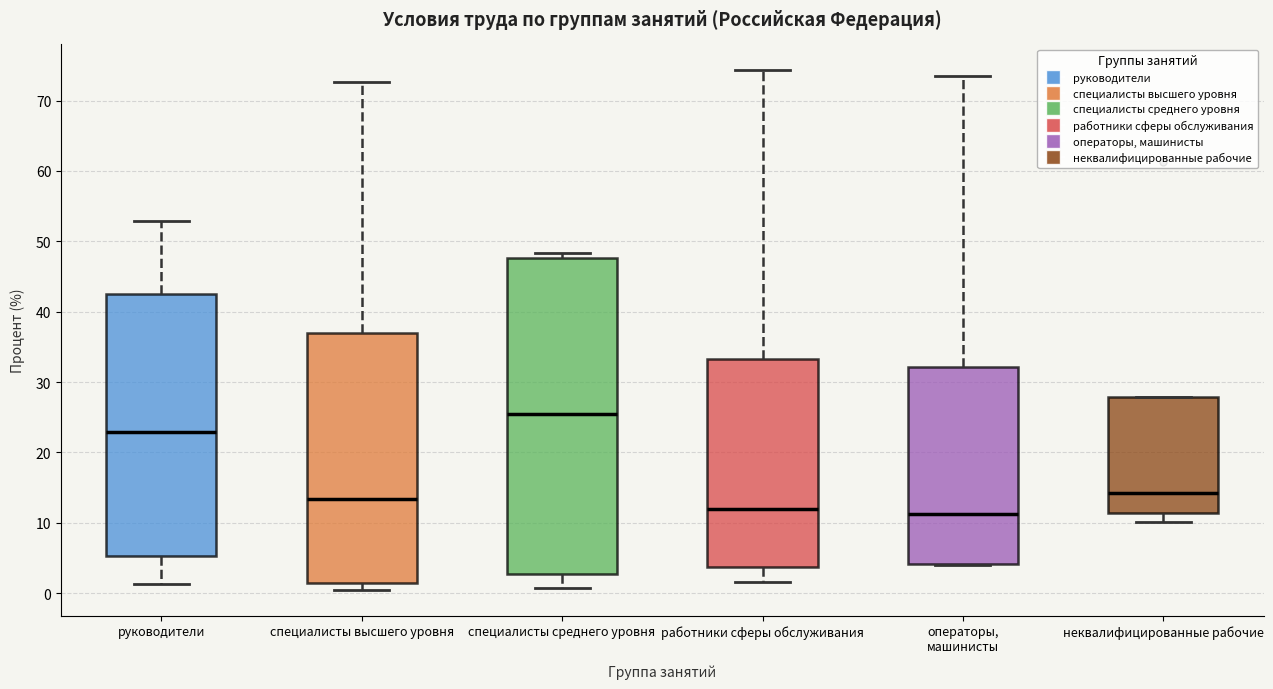

Where is the upper edge of the box for специалисты высшего уровня on the y-axis? The values are not printed on the chart, so give them approximately, as read against the axis.

37